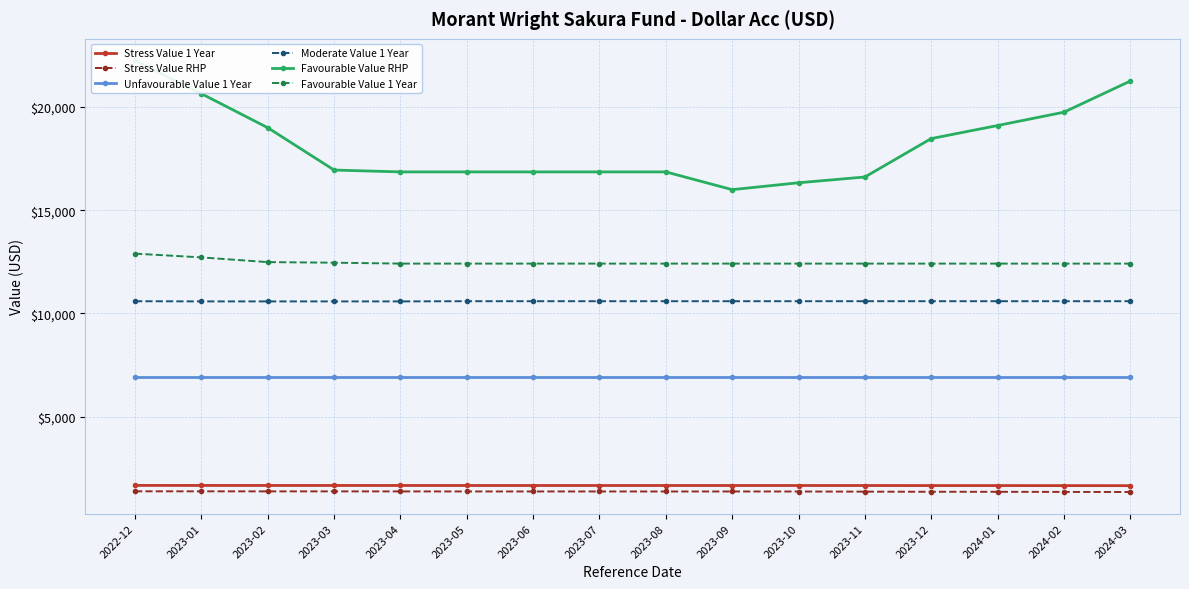

How many lines are shown in the chart?

6